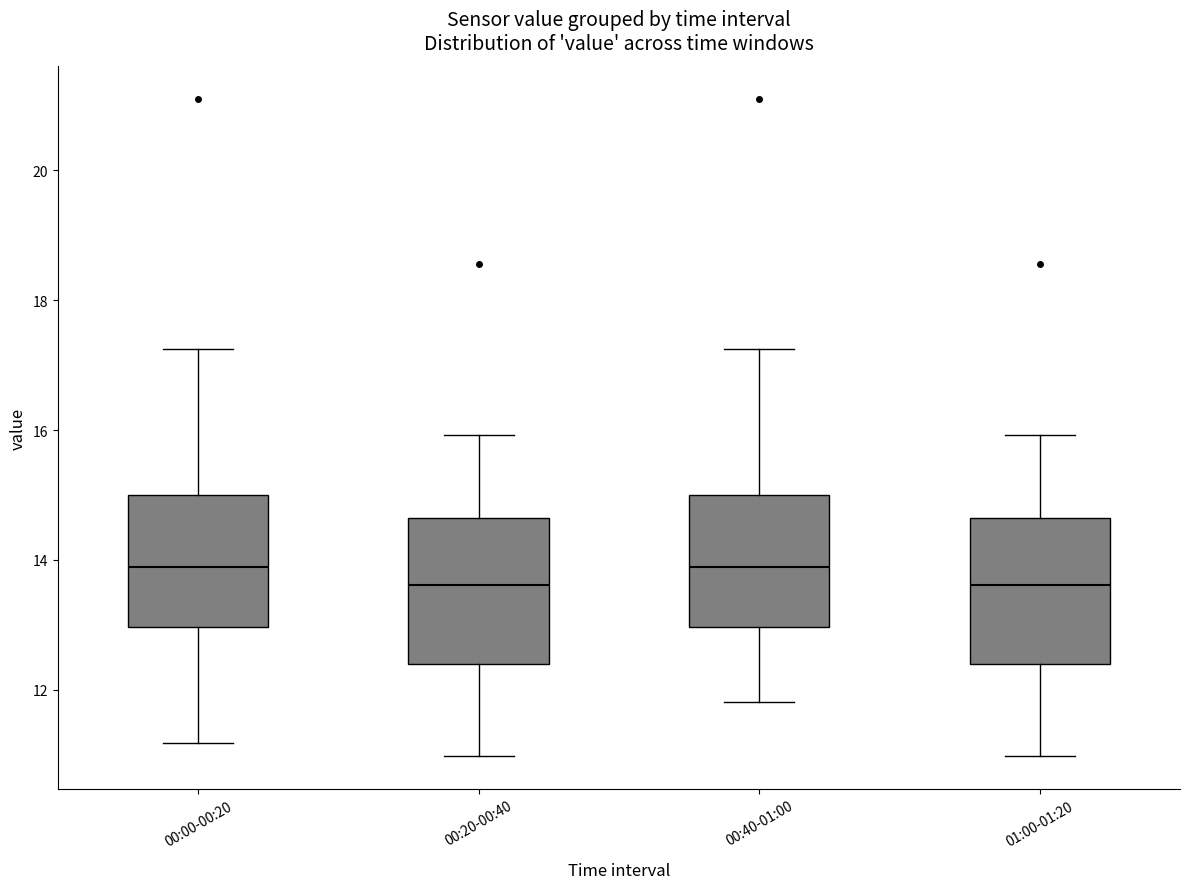

Reading left to right, transcribe this box plot: for each box, give where its median line is, the range the box spans, and where its two whiskers end, as read against the y-axis. The values are not printed on the chart, so give them approximately, as read against the axis.

00:00-00:20: median 13.8, box 13.0 to 15.0, whiskers 11.2 to 17.2
00:20-00:40: median 13.6, box 12.4 to 14.6, whiskers 11.0 to 16.0
00:40-01:00: median 13.8, box 13.0 to 15.0, whiskers 11.8 to 17.2
01:00-01:20: median 13.6, box 12.4 to 14.6, whiskers 11.0 to 16.0